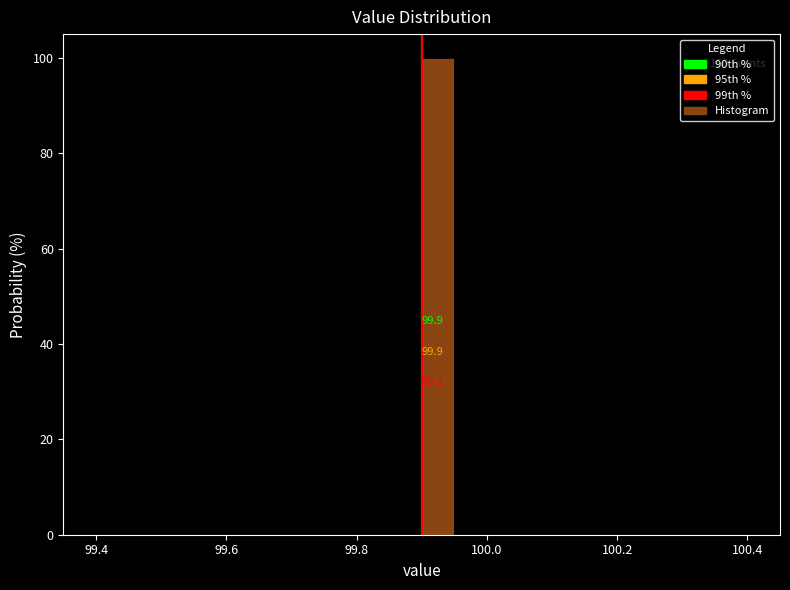

Around what value on the x-axis is the tallest bar? Give the approximate position of its centre, as read against the axis.

99.92